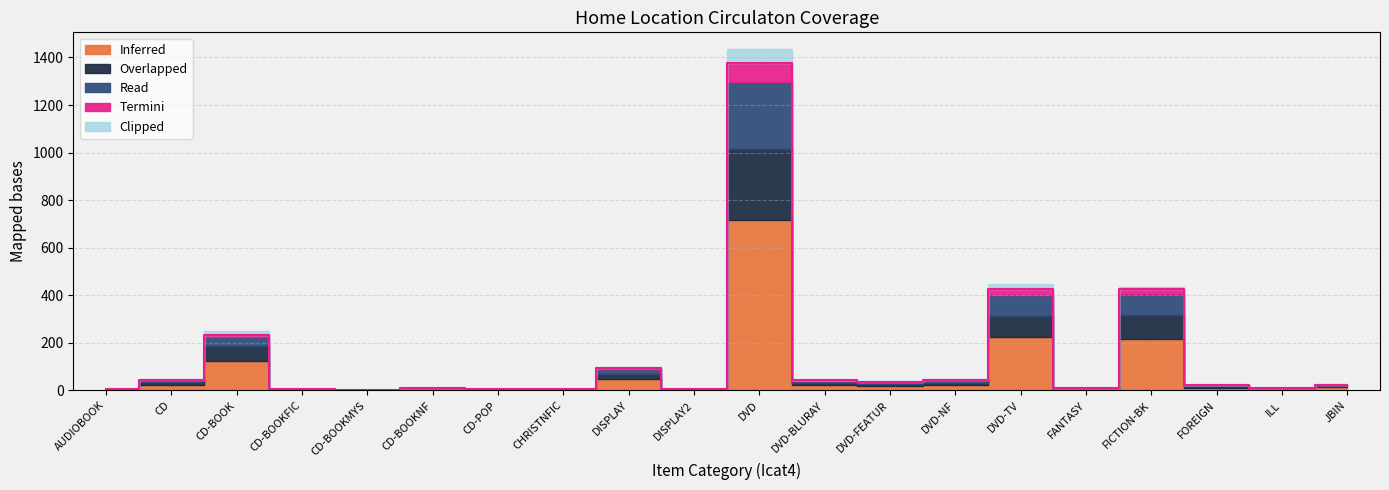

True or false: Overlapped has more than 0 interior local peaks.

True